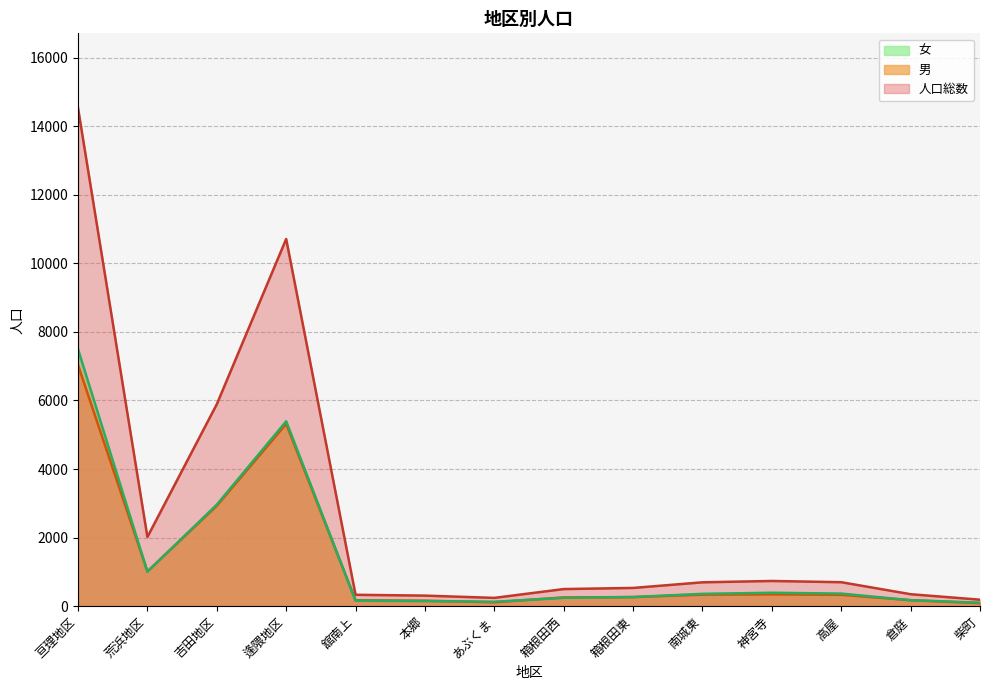

Is the value of 男 at 倉庭 greater than the value of 人口総数 at 南城東?

No